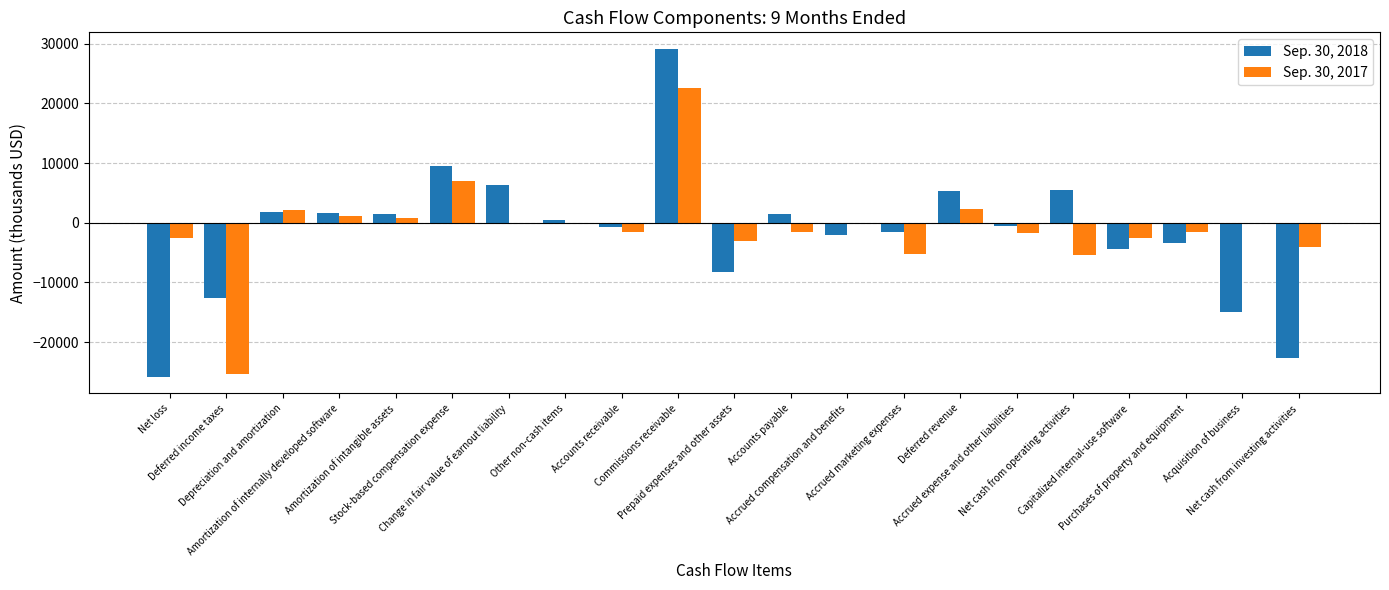

What is the maximum value shown in the chart?

29156